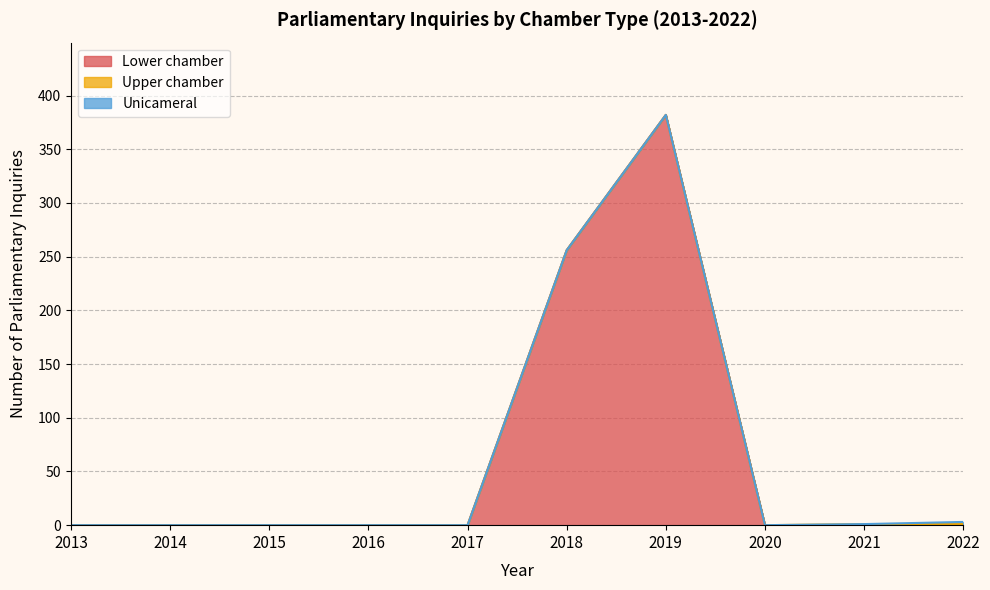

What is the total value across all series at 2019?

382